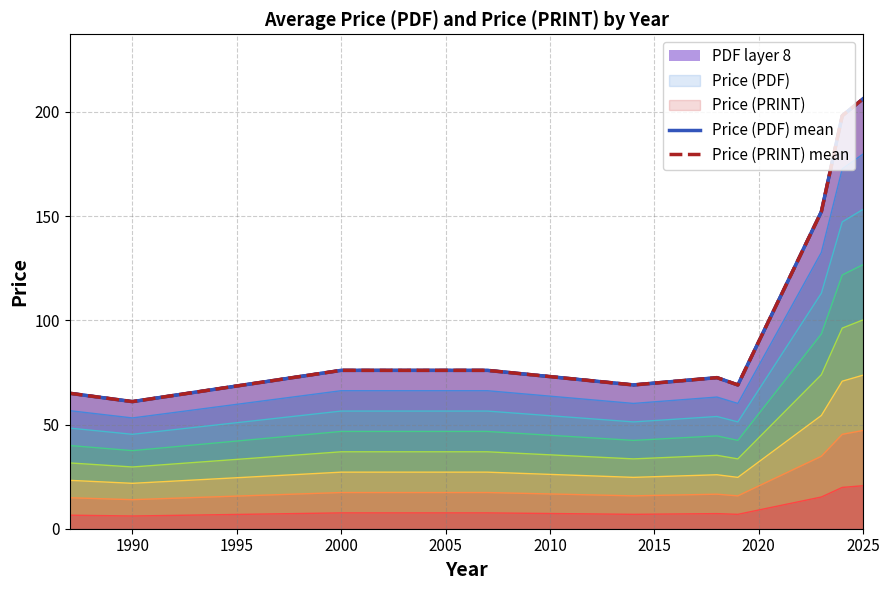

At which label does Price (PRINT) mean reach its minimum?

1990